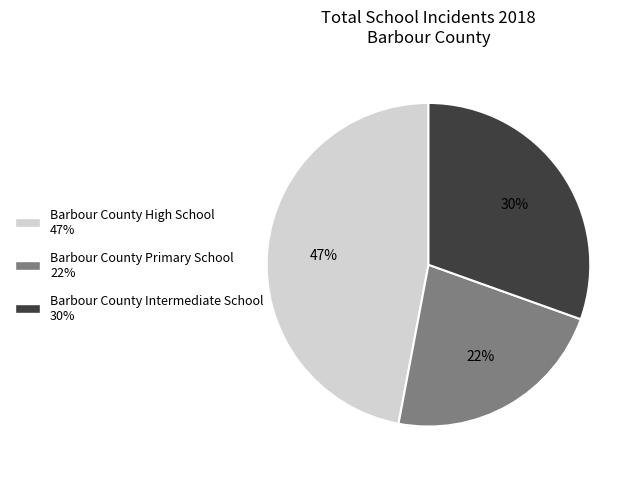

Is Barbour County Primary School the majority of the pie?

No